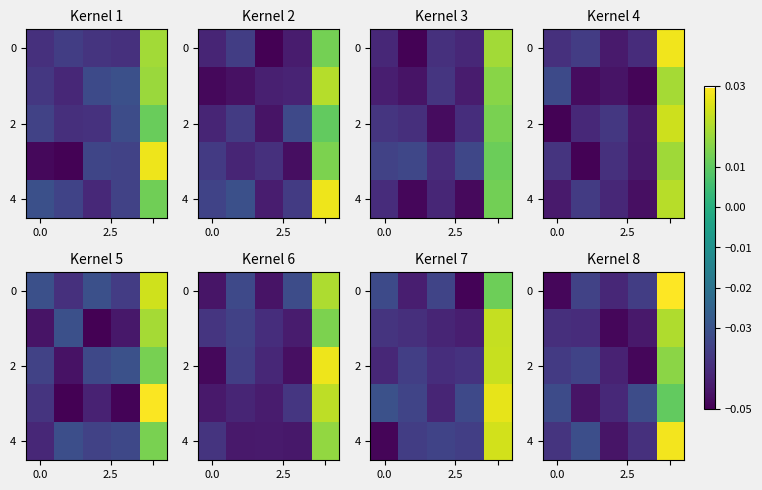

At how many categories does at least one series exceed 0?

1